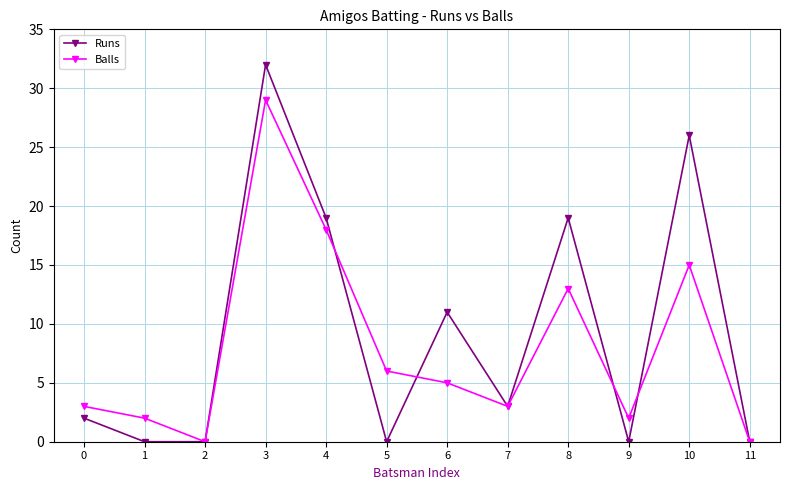

Is it true that Runs equals 28 at 4?

False